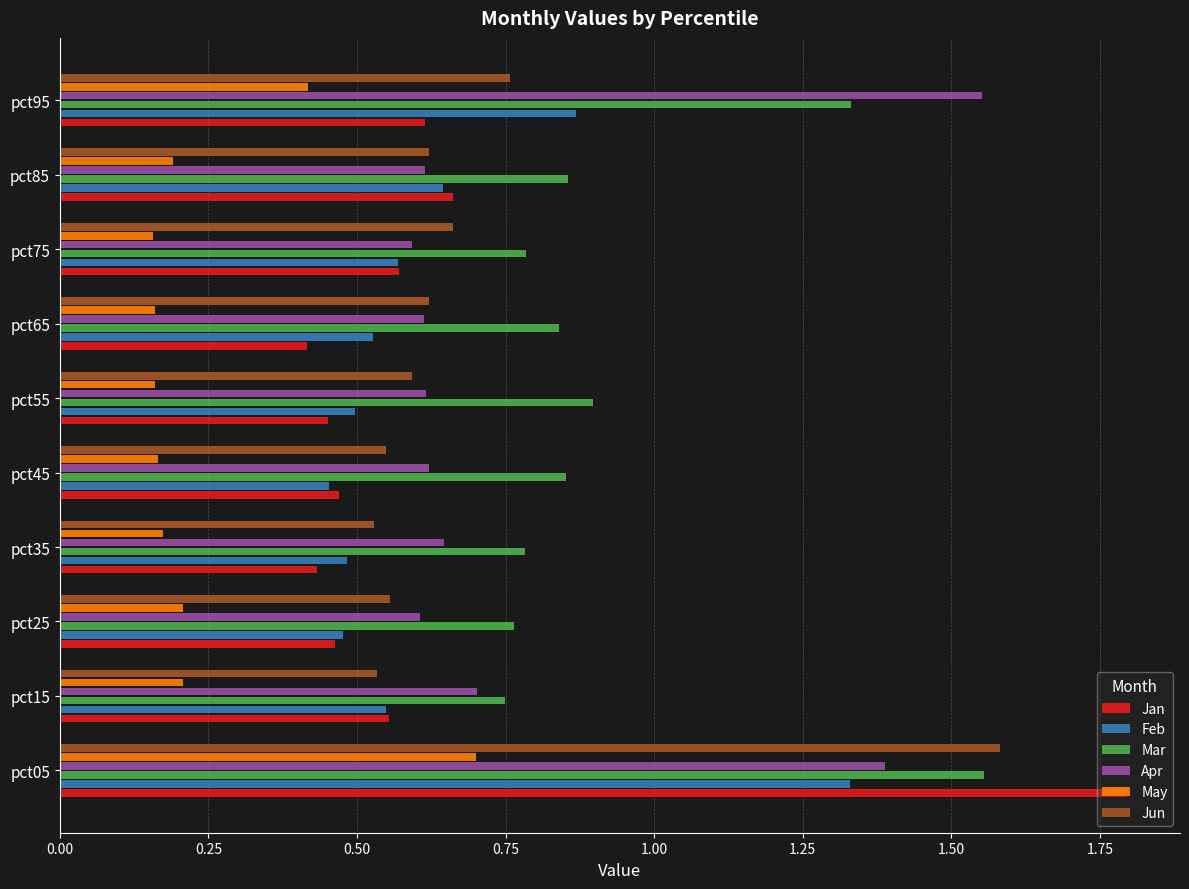

At pct95, list the series in order from largest to smallest.

Apr, Mar, Feb, Jun, Jan, May